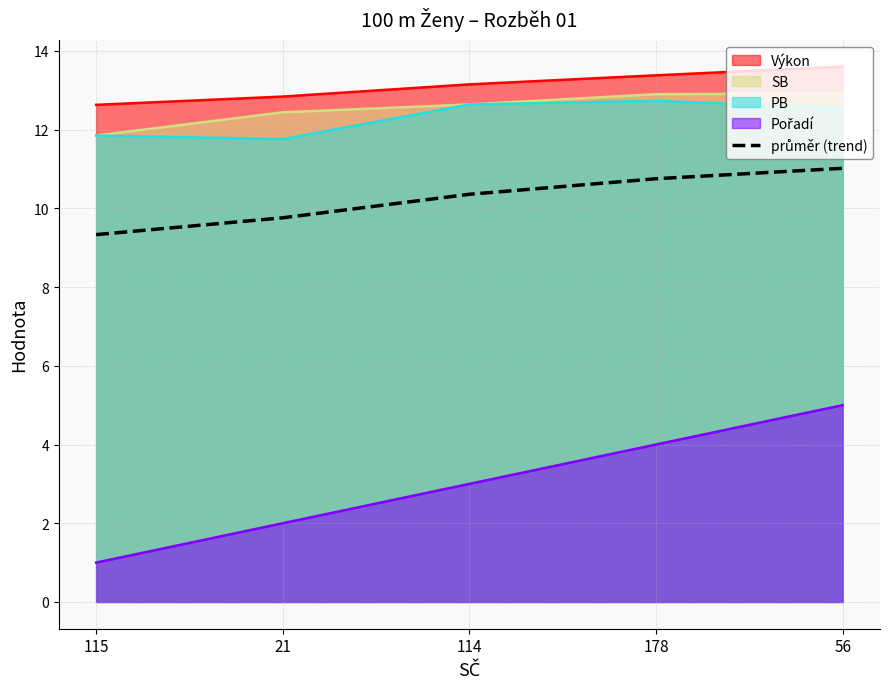

Where is the data nearest to the value 10?

21